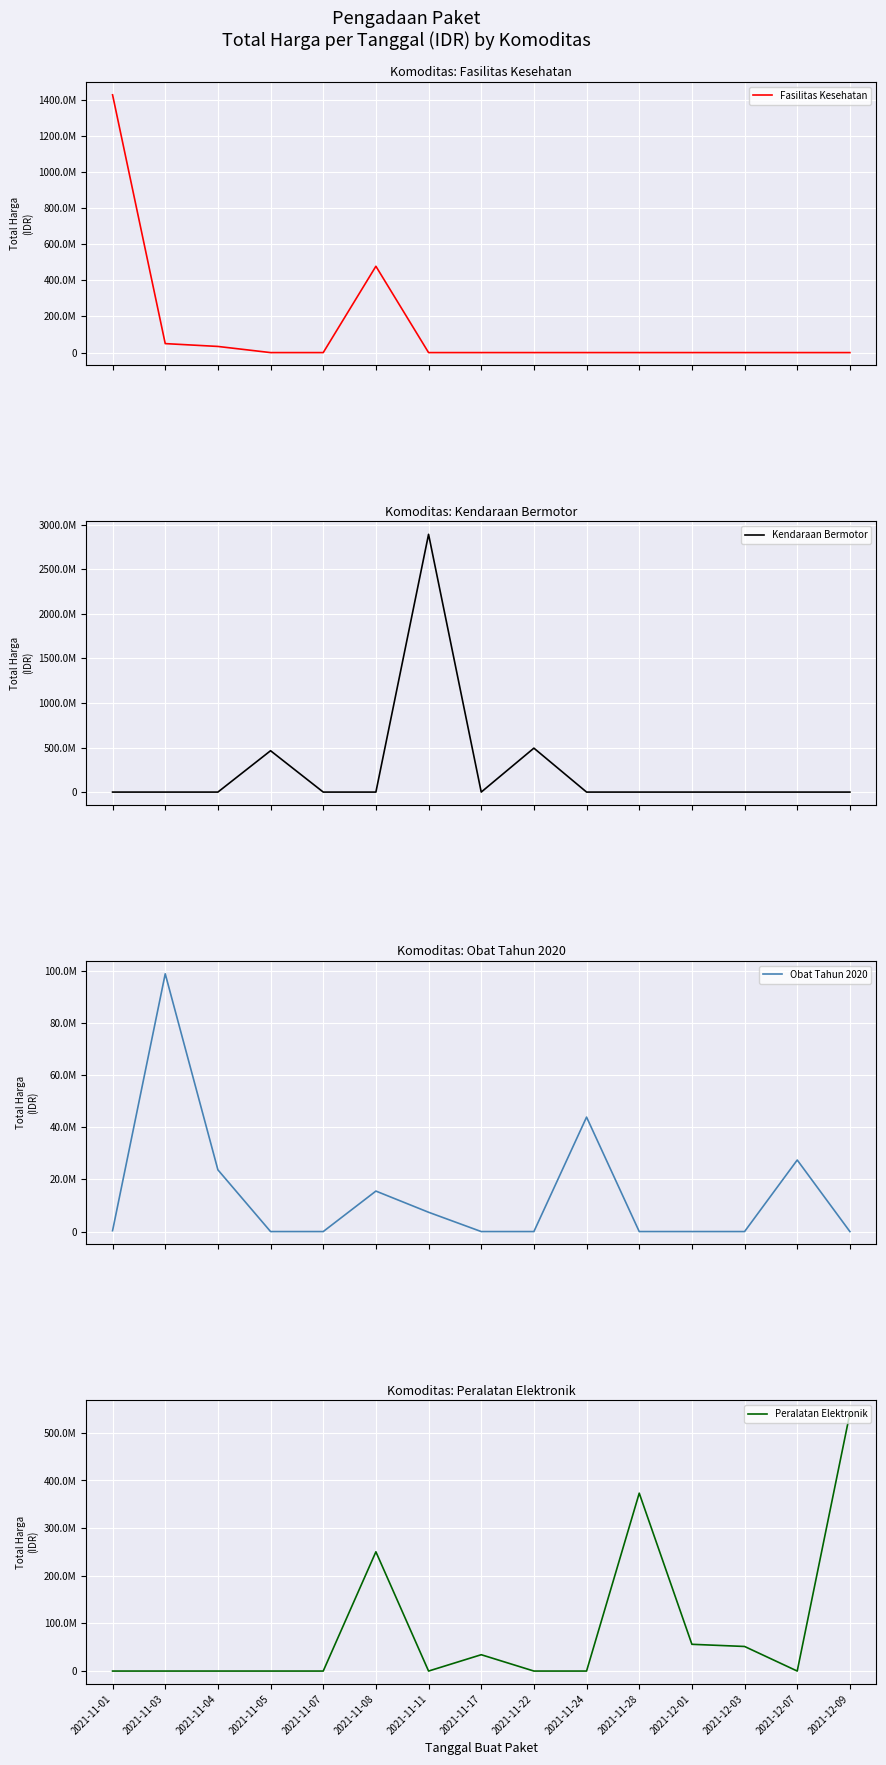

What position from the left is 2021-11-05?

4